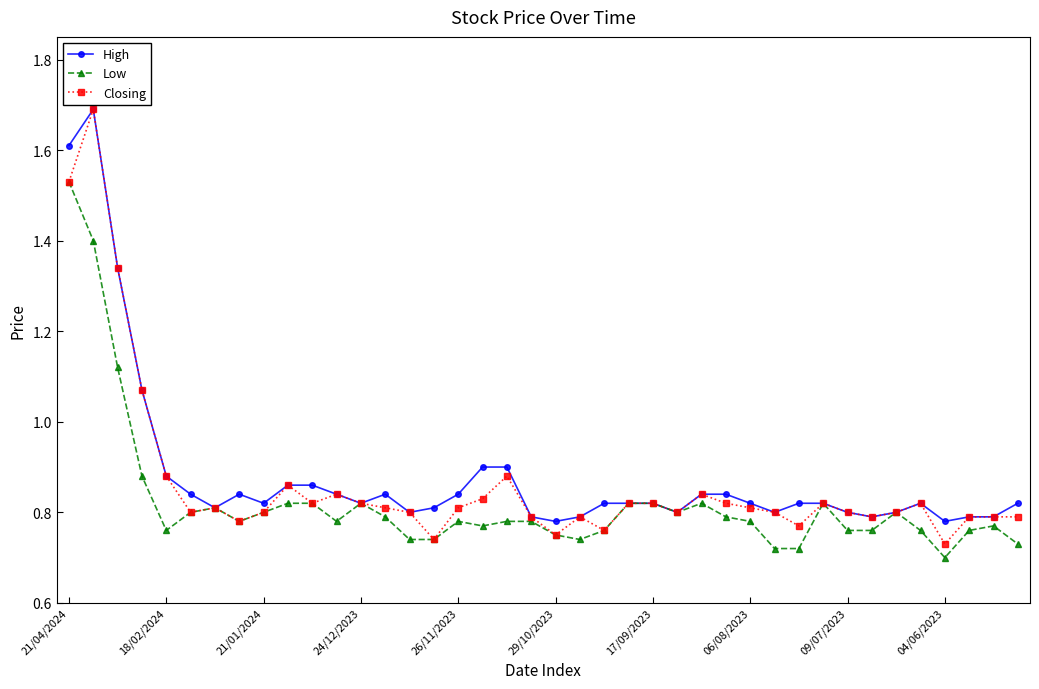

How many Low values are between 0 and 1?

37